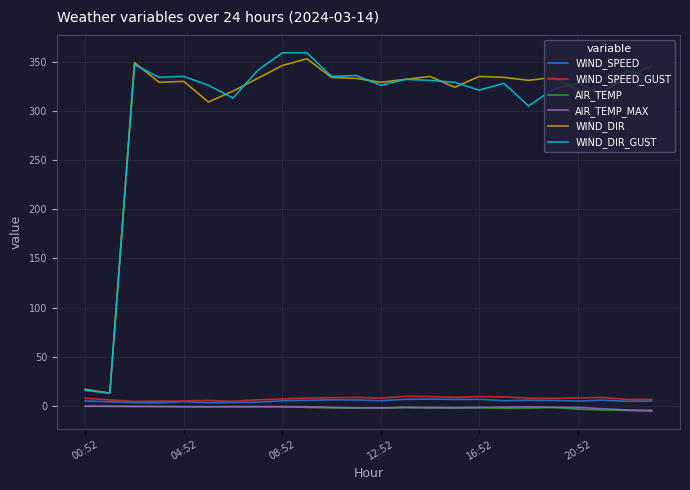

What is the highest value of the WIND_SPEED_GUST series?

9.8